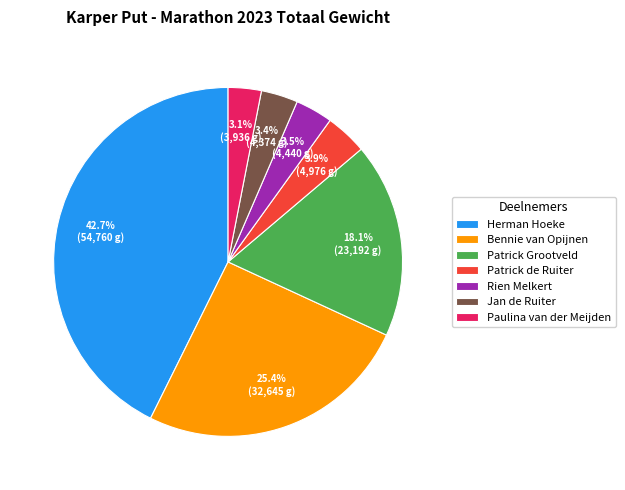

Combined, do Bennie van Opijnen and Herman Hoeke account for over 50%?

Yes